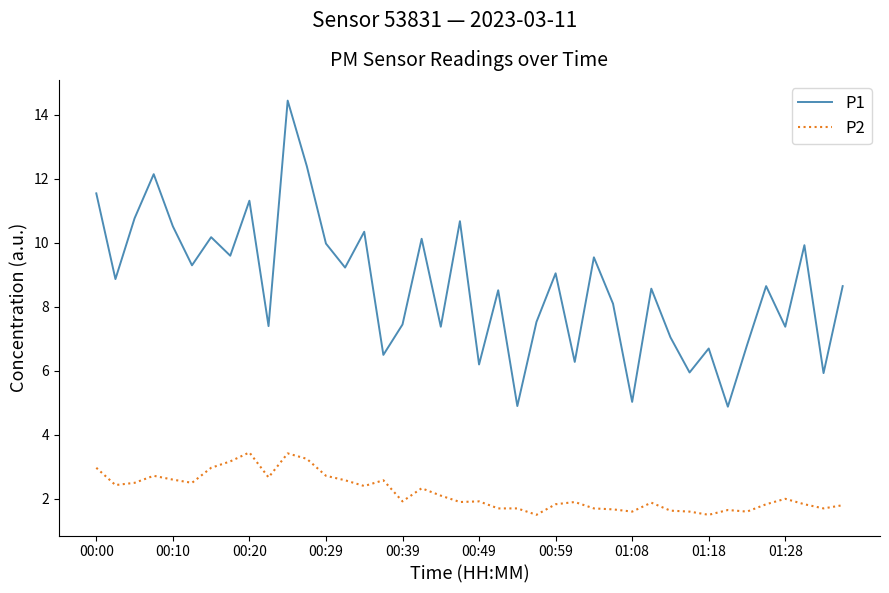

What is the highest value of the P2 series?

3.5